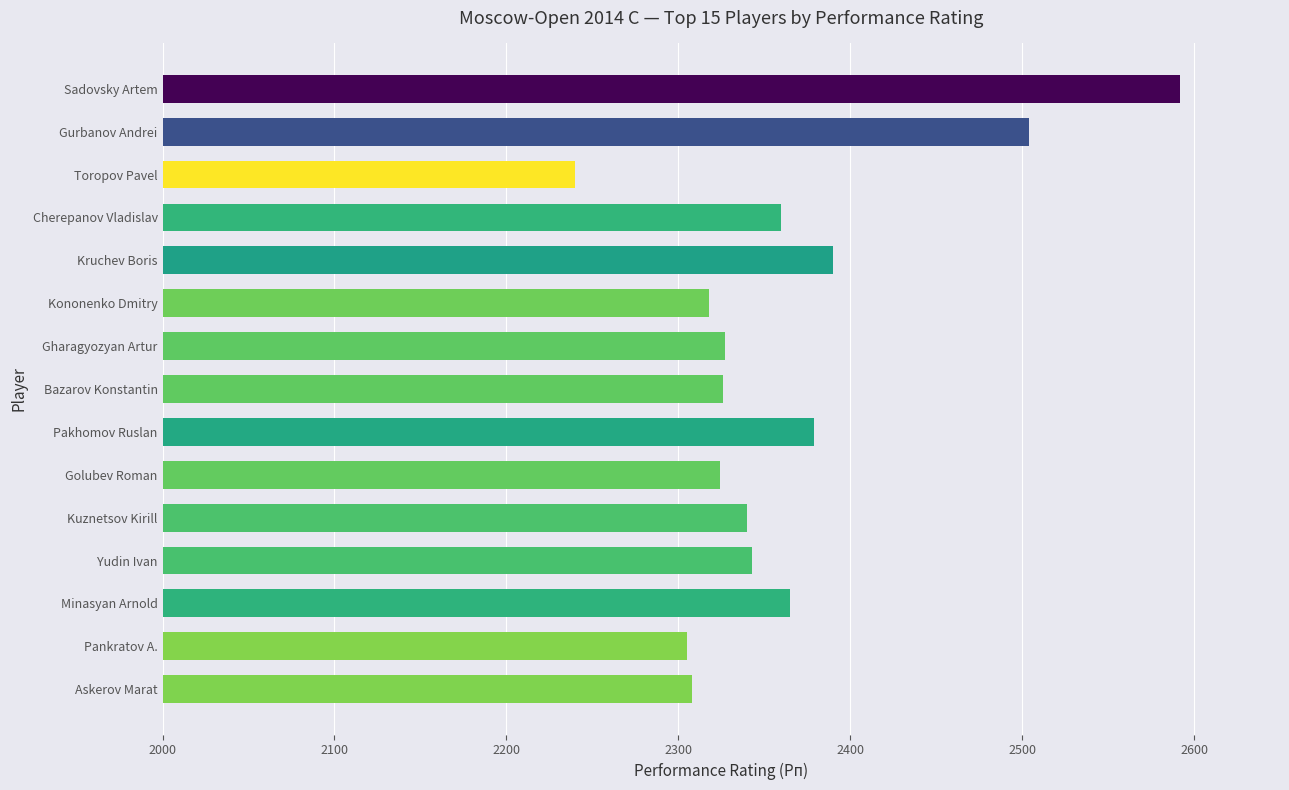

What is the sum of all values?

35421